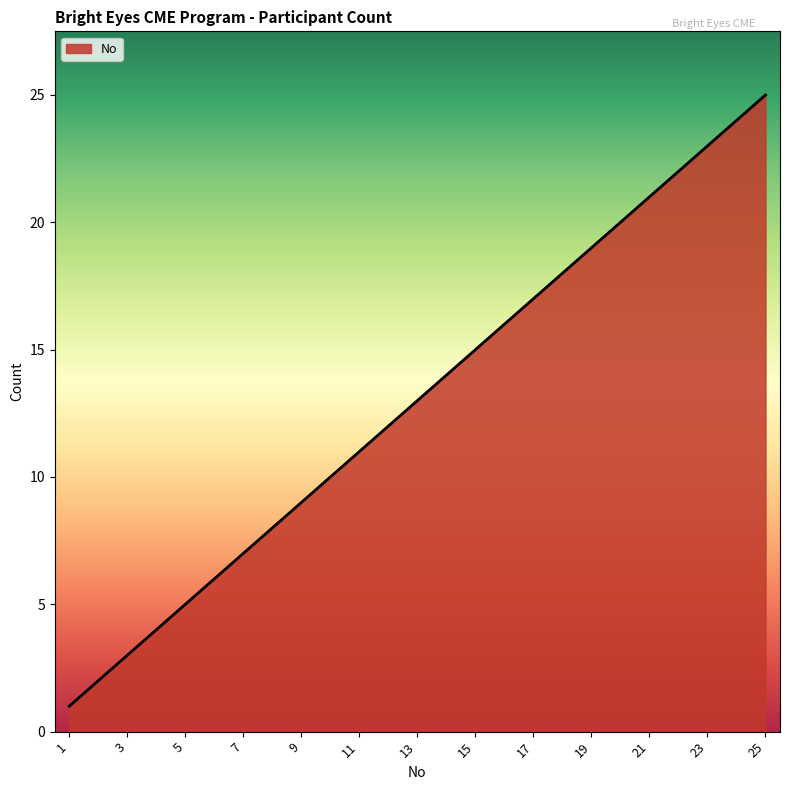

What is the maximum value shown in the chart?

25